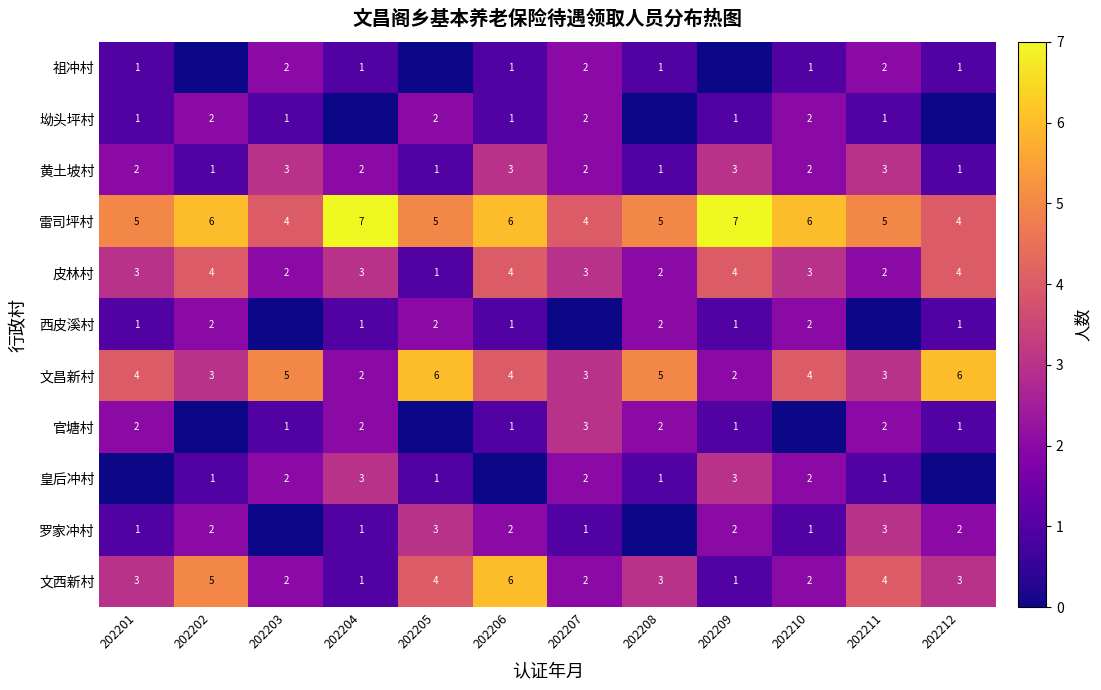

Is it true that 文西新村 equals 3 at 202201?

True